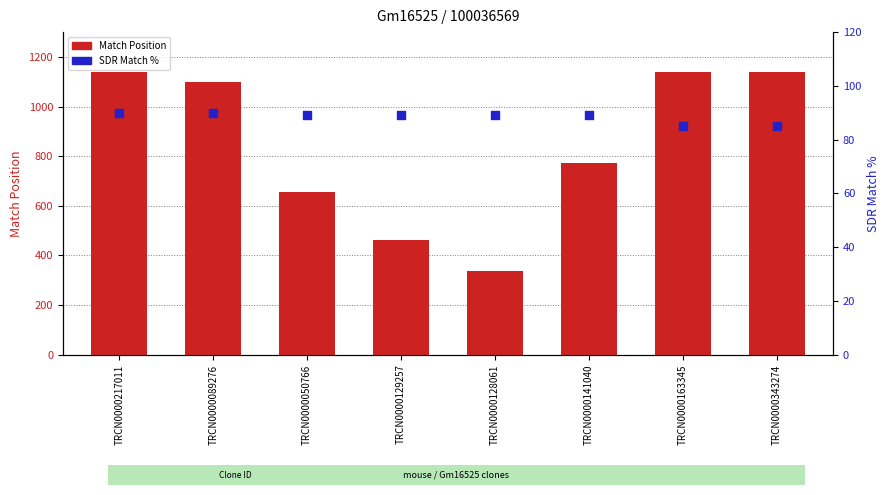

Which series has the largest total across all categories?

Match Position